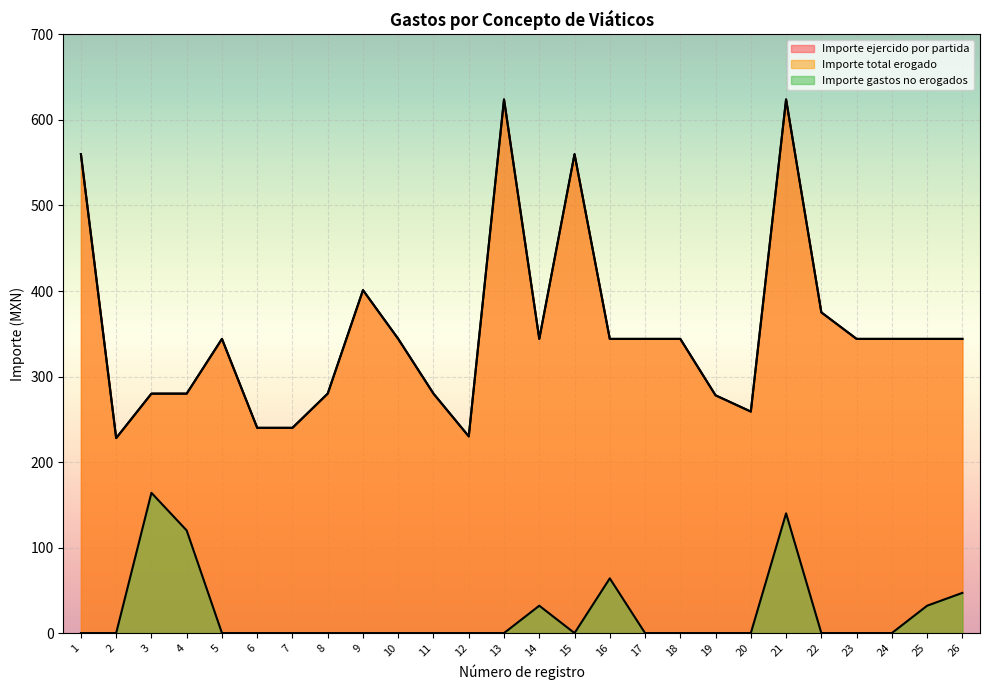

Reading left to right, extract all data points from this chart.

Importe ejercido por partida: 1=560.0	2=228.0	3=280.0	4=280.0	5=344.0	6=240.0	7=240.0	8=280.0	9=401.0	10=344.0	11=280.0	12=230.0	13=624.0	14=344.0	15=560.0	16=344.0	17=344.0	18=344.0	19=278.0	20=259.0	21=624.0	22=375.0	23=344.0	24=344.0	25=344.0	26=344.0
Importe total erogado: 1=560.0	2=228.0	3=280.0	4=280.0	5=344.0	6=240.0	7=240.0	8=280.0	9=401.0	10=344.0	11=280.0	12=230.0	13=624.0	14=344.0	15=560.0	16=344.0	17=344.0	18=344.0	19=278.0	20=259.0	21=624.0	22=375.0	23=344.0	24=344.0	25=344.0	26=344.0
Importe gastos no erogados: 1=0.0	2=0.0	3=164.0	4=120.0	5=0.0	6=0.0	7=0.0	8=0.0	9=0.0	10=0.0	11=0.0	12=0.0	13=0.0	14=32.0	15=0.0	16=64.0	17=0.0	18=0.0	19=0.0	20=0.0	21=140.0	22=0.0	23=0.0	24=0.0	25=32.0	26=47.0